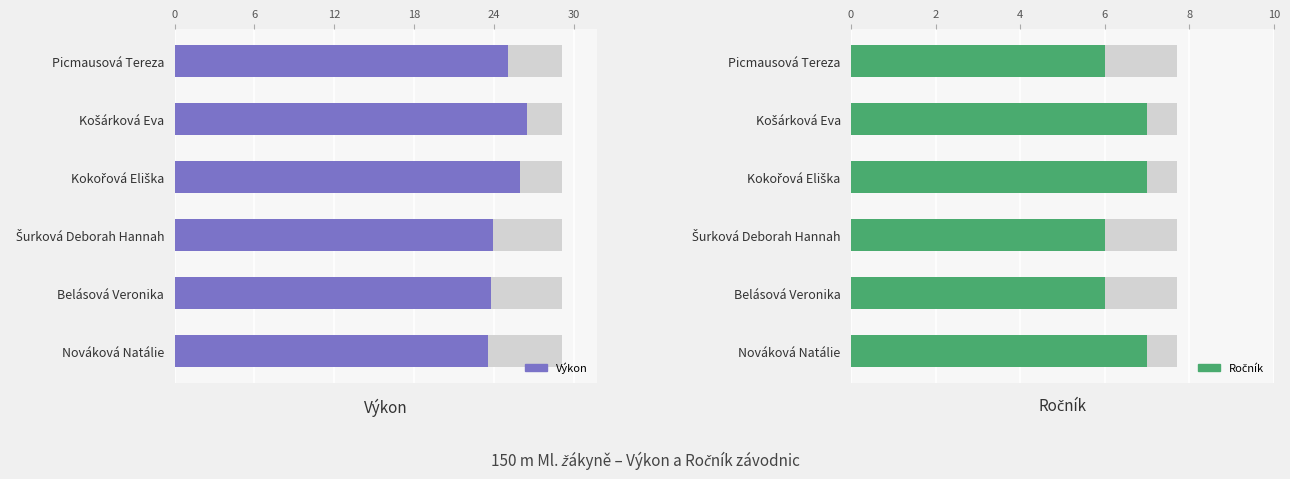

How many bars are there in each group?

2